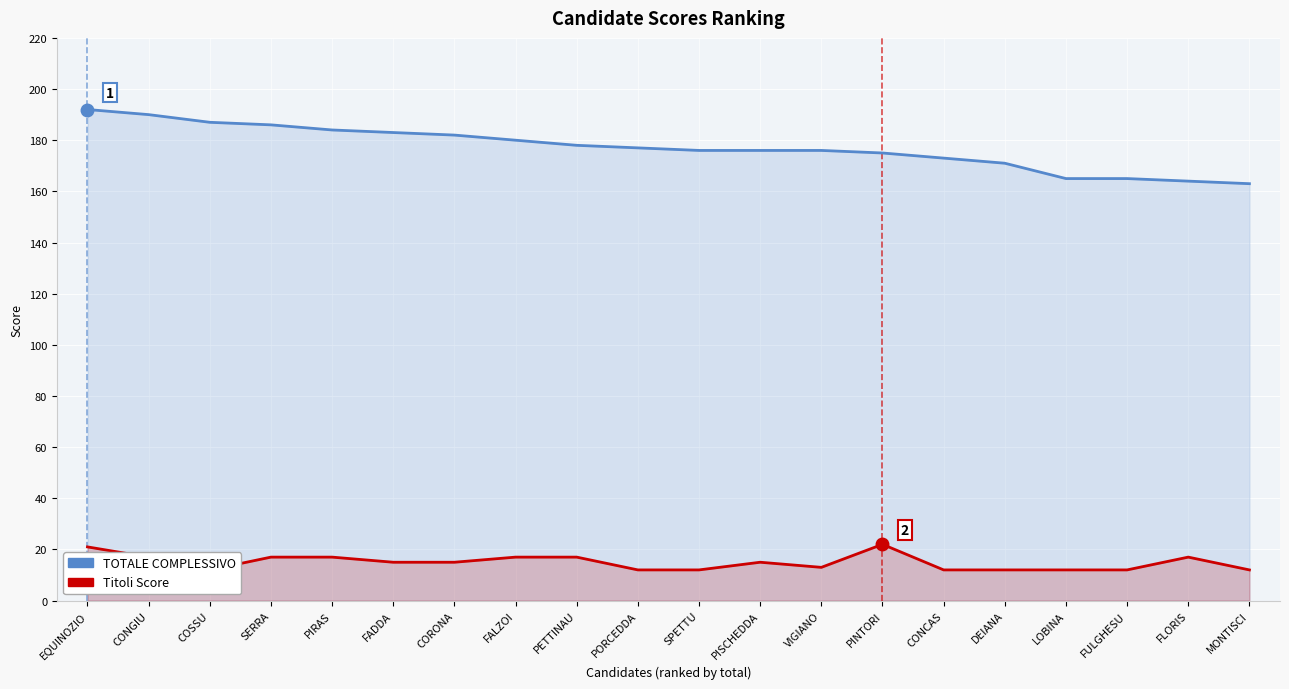

Where does the Titoli Score series first go above 15?

EQUINOZIO